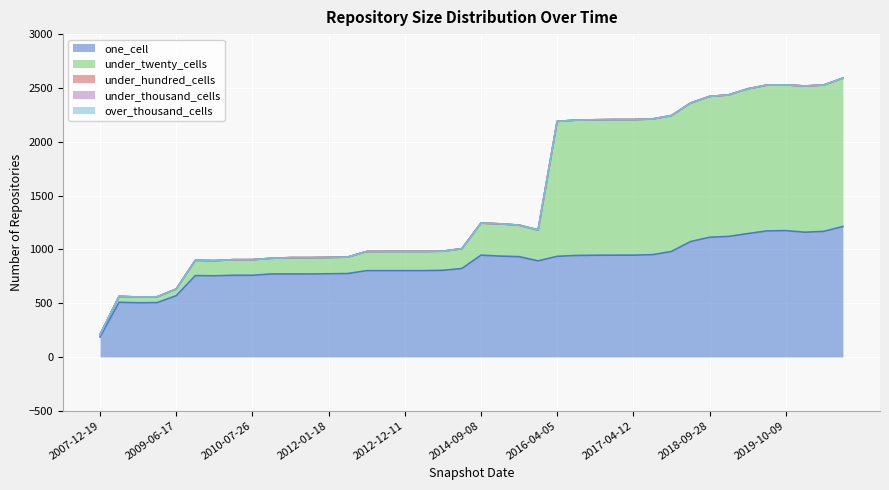

True or false: over_thousand_cells and under_twenty_cells intersect in this chart.

False